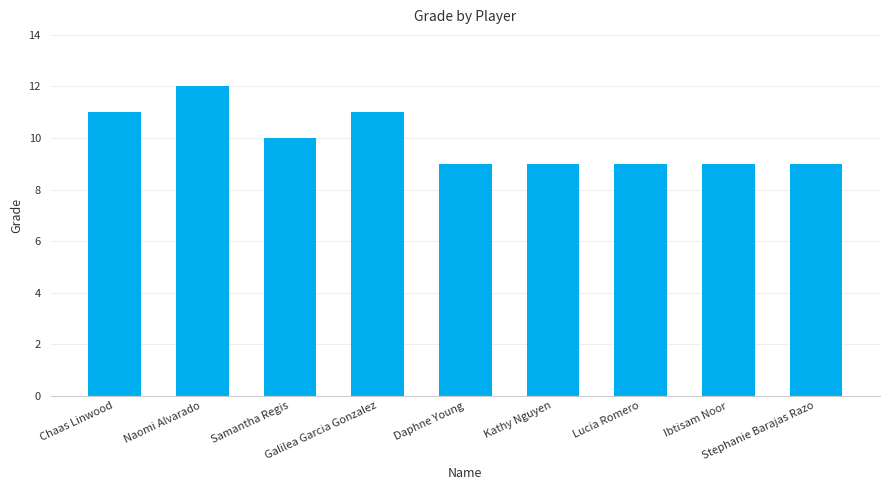

What is the sum of the values at Daphne Young and Ibtisam Noor?

18